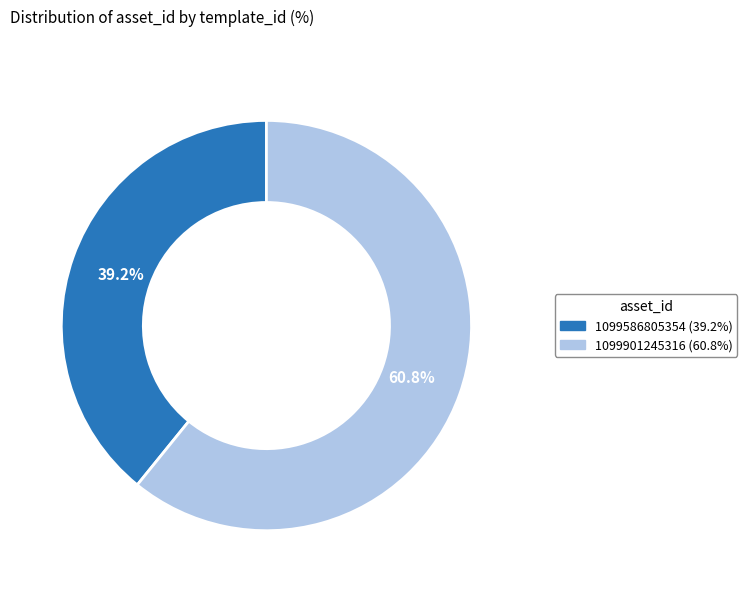

Combined, do 1099586805354 and 1099901245316 account for over 50%?

Yes